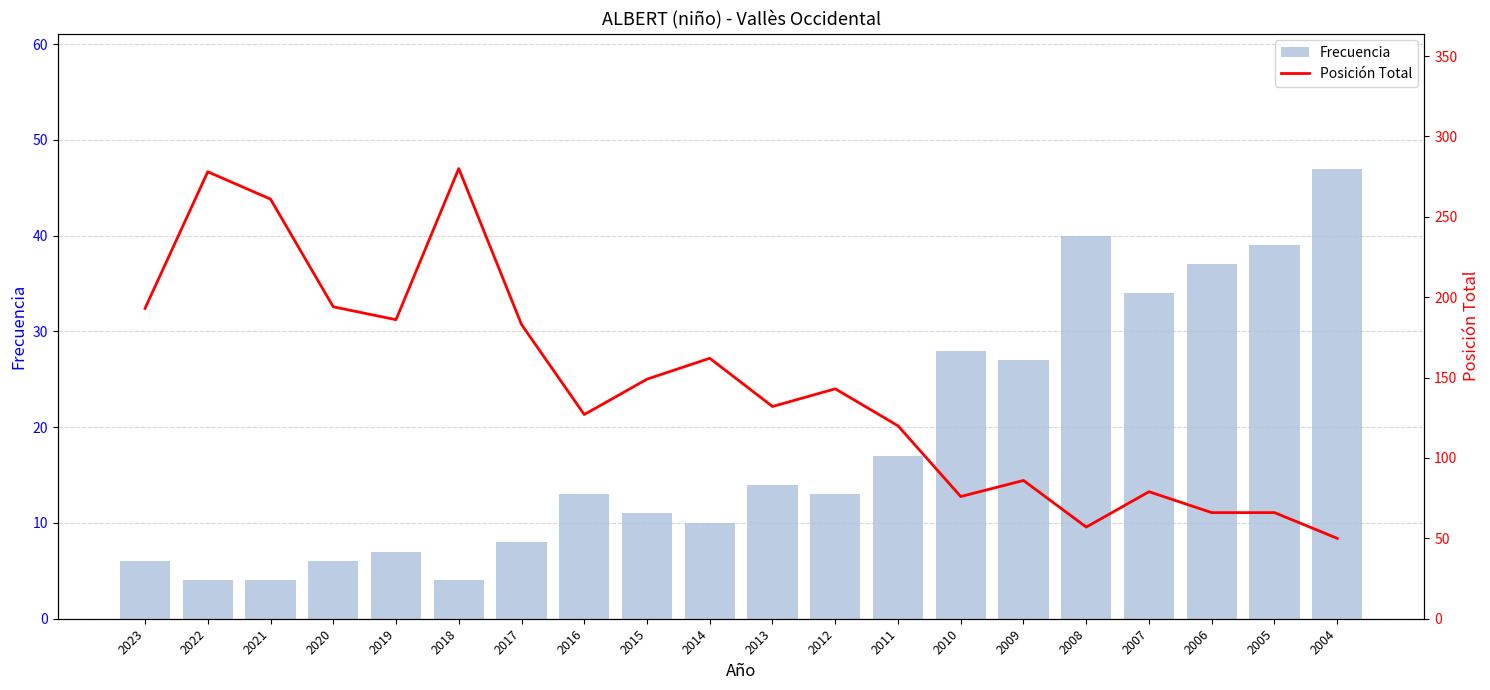

Reading left to right, transcribe all the data shown in this chart.

Frecuencia: 2023=6	2022=4	2021=4	2020=6	2019=7	2018=4	2017=8	2016=13	2015=11	2014=10	2013=14	2012=13	2011=17	2010=28	2009=27	2008=40	2007=34	2006=37	2005=39	2004=47
Posición Total: 2023=193	2022=278	2021=261	2020=194	2019=186	2018=280	2017=183	2016=127	2015=149	2014=162	2013=132	2012=143	2011=120	2010=76	2009=86	2008=57	2007=79	2006=66	2005=66	2004=50